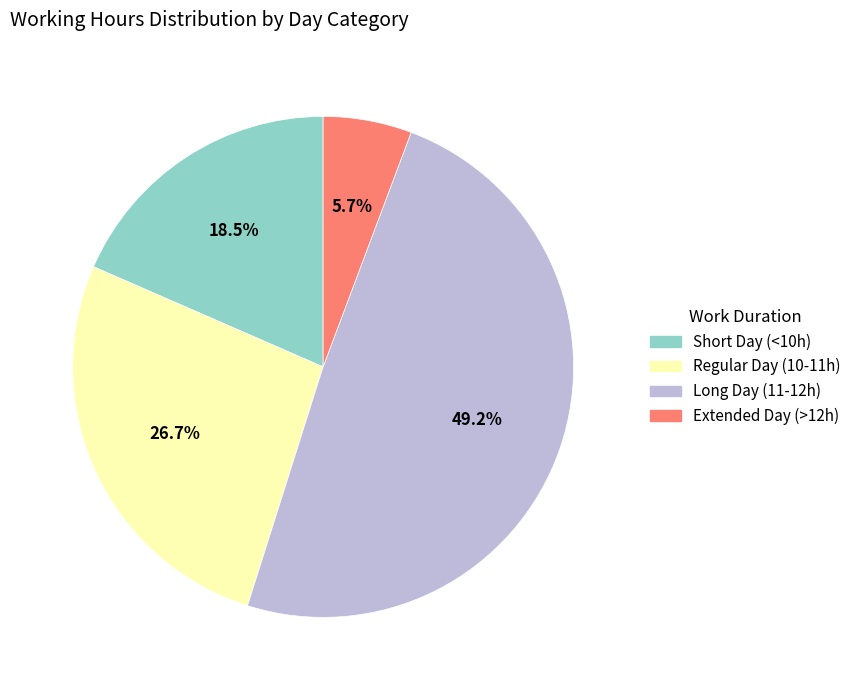

Is there a majority slice in this chart?

No